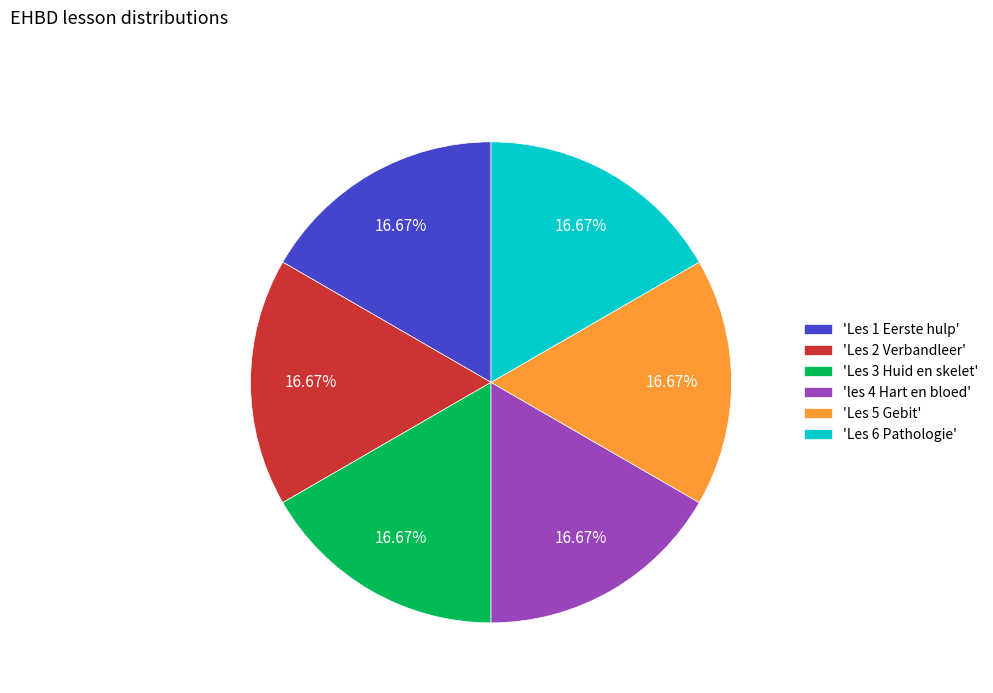

Does 'Les 2 Verbandleer' represent more than half of the total?

No